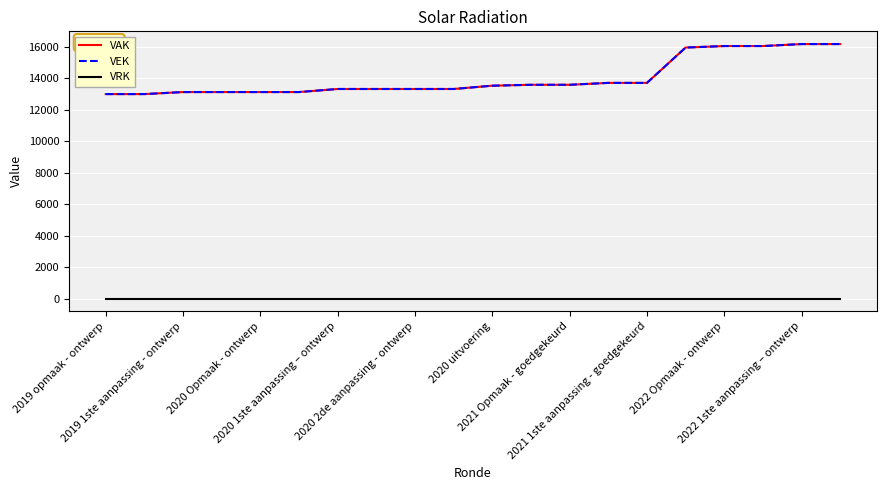

What is the average value of the VAK series?

14025